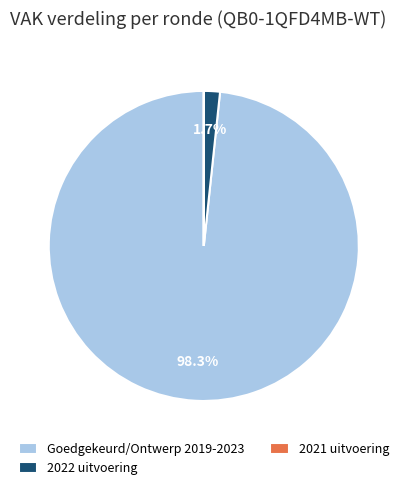

Is there a majority slice in this chart?

Yes